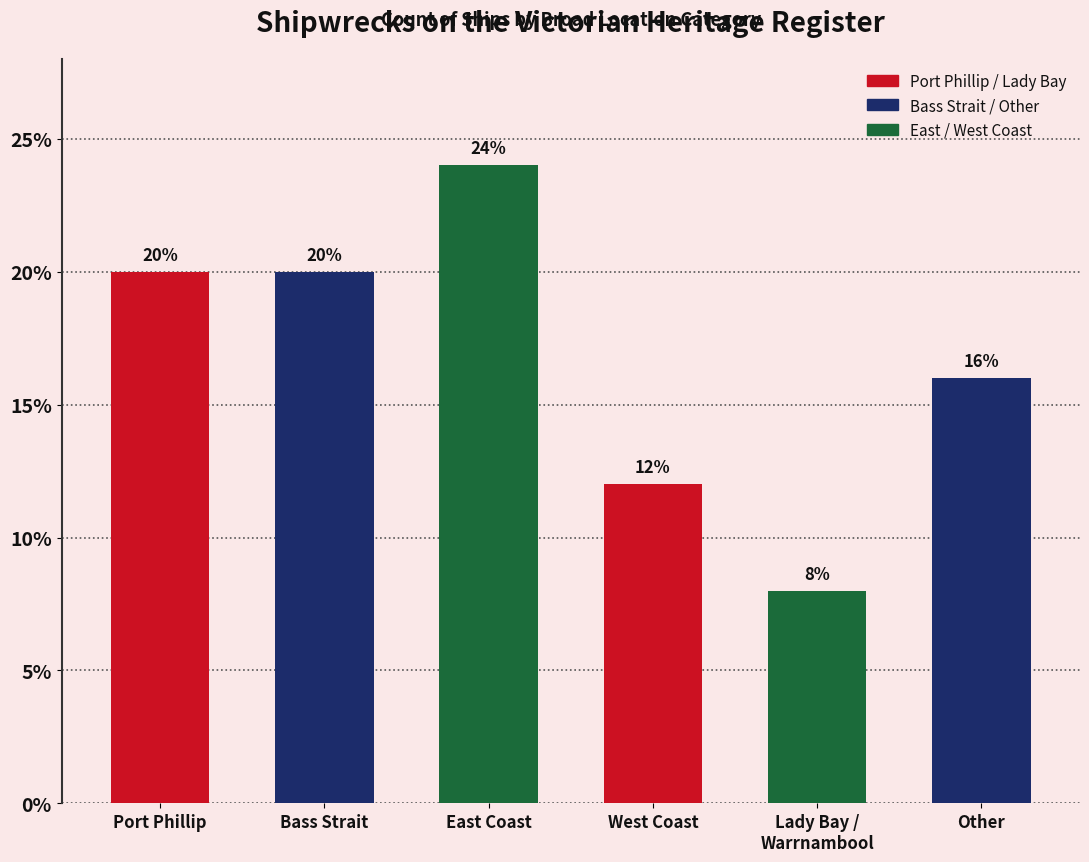

The value at West Coast is 20. True or false?

False